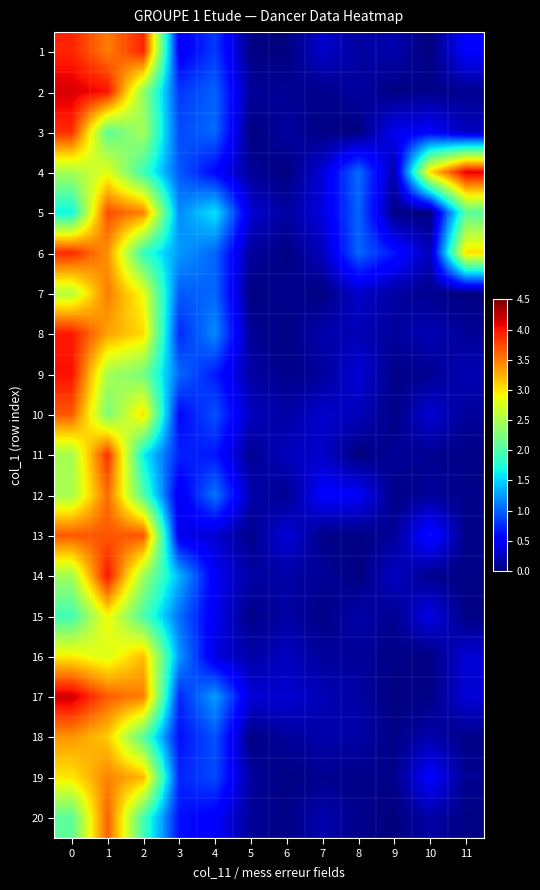

Reading left to right, what are all the values shown in this chart?

1: 0=3.9	1=3.5	2=3.9	3=0.5	4=0.8	5=0.0	6=0.0	7=0.3	8=0.1	9=0.2	10=0.0	11=0.5
2: 0=4.2	1=4.0	2=2.4	3=0.8	4=1.0	5=0.1	6=0.1	7=0.1	8=0.1	9=0.0	10=0.1	11=0.1
3: 0=3.9	1=2.1	2=2.5	3=0.9	4=1.0	5=0.0	6=0.1	7=0.0	8=0.0	9=0.4	10=0.5	11=0.2
4: 0=2.5	1=2.8	2=1.9	3=1.0	4=0.6	5=0.1	6=0.0	7=0.4	8=1.0	9=0.2	10=3.1	11=4.1
5: 0=1.7	1=3.7	2=3.5	3=1.2	4=1.6	5=0.3	6=0.1	7=0.4	8=1.0	9=0.0	10=0.0	11=2.1
6: 0=3.9	1=3.4	2=1.9	3=1.2	4=1.0	5=0.1	6=0.0	7=0.2	8=1.0	9=0.7	10=0.2	11=3.0
7: 0=2.6	1=3.5	2=2.8	3=1.0	4=1.0	5=0.0	6=0.1	7=0.0	8=0.3	9=0.1	10=0.1	11=0.0
8: 0=4.0	1=3.3	2=3.1	3=0.7	4=1.2	5=0.1	6=0.0	7=0.2	8=0.2	9=0.1	10=0.2	11=0.1
9: 0=4.0	1=2.5	2=2.2	3=1.0	4=0.7	5=0.2	6=0.1	7=0.1	8=0.4	9=0.0	10=0.1	11=0.2
10: 0=3.7	1=2.2	2=3.0	3=0.6	4=0.9	5=0.2	6=0.2	7=0.3	8=0.2	9=0.0	10=0.3	11=0.1
11: 0=2.5	1=3.9	2=1.6	3=0.7	4=0.7	5=0.1	6=0.3	7=0.3	8=0.0	9=0.1	10=0.1	11=0.0
12: 0=2.5	1=3.6	2=2.0	3=0.4	4=1.1	5=0.2	6=0.1	7=0.5	8=0.5	9=0.0	10=0.1	11=0.1
13: 0=3.7	1=3.7	2=3.7	3=0.4	4=0.3	5=0.0	6=0.4	7=0.0	8=0.0	9=0.1	10=0.6	11=0.0
14: 0=2.5	1=4.0	2=2.4	3=1.4	4=0.5	5=0.2	6=0.2	7=0.1	8=0.0	9=0.3	10=0.1	11=0.0
15: 0=1.9	1=2.9	2=2.0	3=1.1	4=0.4	5=0.0	6=0.2	7=0.0	8=0.2	9=0.1	10=0.4	11=0.0
16: 0=3.0	1=2.8	2=3.2	3=1.2	4=0.4	5=0.2	6=0.3	7=0.1	8=0.1	9=0.0	10=0.0	11=0.3
17: 0=4.2	1=3.6	2=3.5	3=0.7	4=1.3	5=0.3	6=0.3	7=0.2	8=0.2	9=0.0	10=0.0	11=0.3
18: 0=3.4	1=3.1	2=2.1	3=0.6	4=0.9	5=0.0	6=0.1	7=0.2	8=0.2	9=0.0	10=0.2	11=0.0
19: 0=3.0	1=3.5	2=3.2	3=0.7	4=0.9	5=0.1	6=0.0	7=0.1	8=0.0	9=0.0	10=0.5	11=0.1
20: 0=2.1	1=3.6	2=2.0	3=0.6	4=0.5	5=0.1	6=0.0	7=0.2	8=0.0	9=0.0	10=0.2	11=0.0